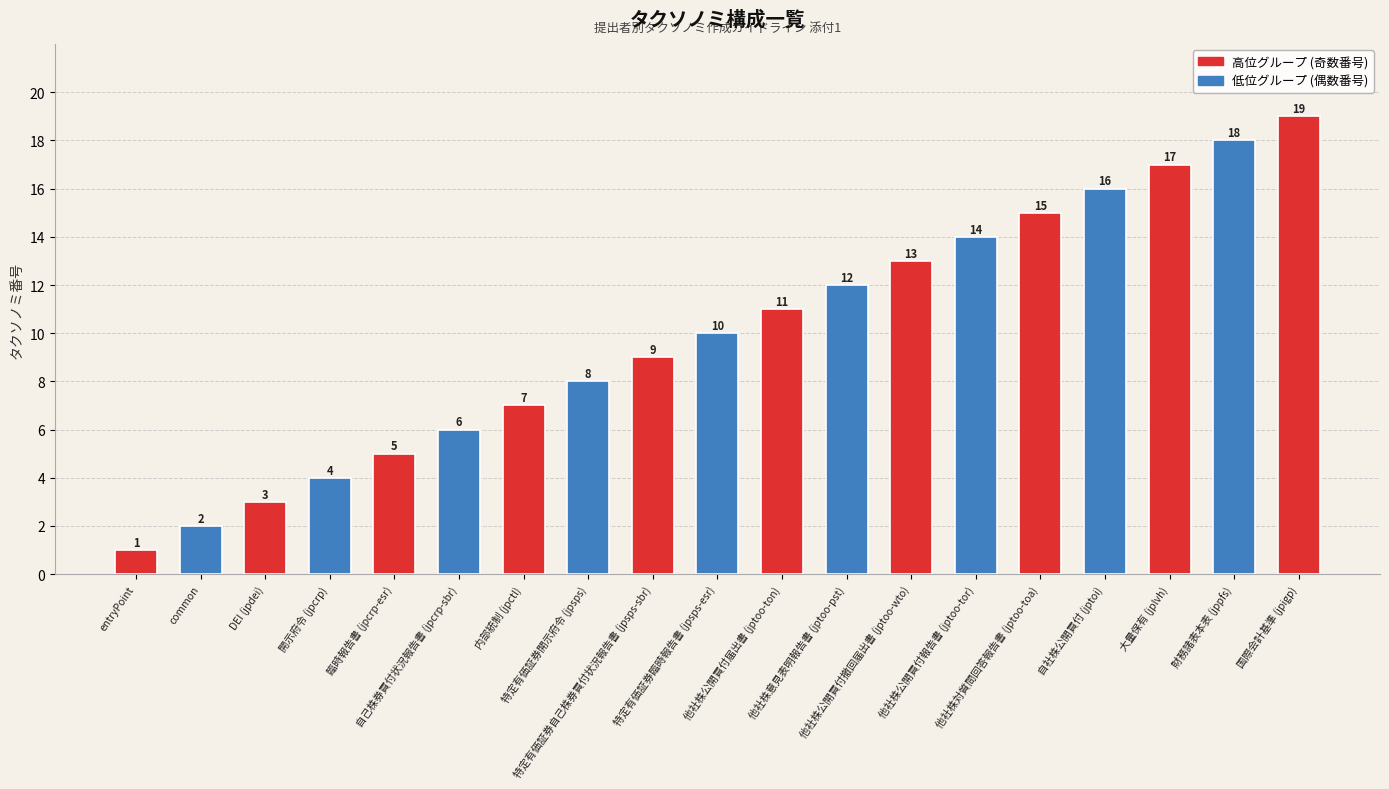

What is the label of the 9th bar from the right?

他社株公開買付届出書 (jptoo-ton)